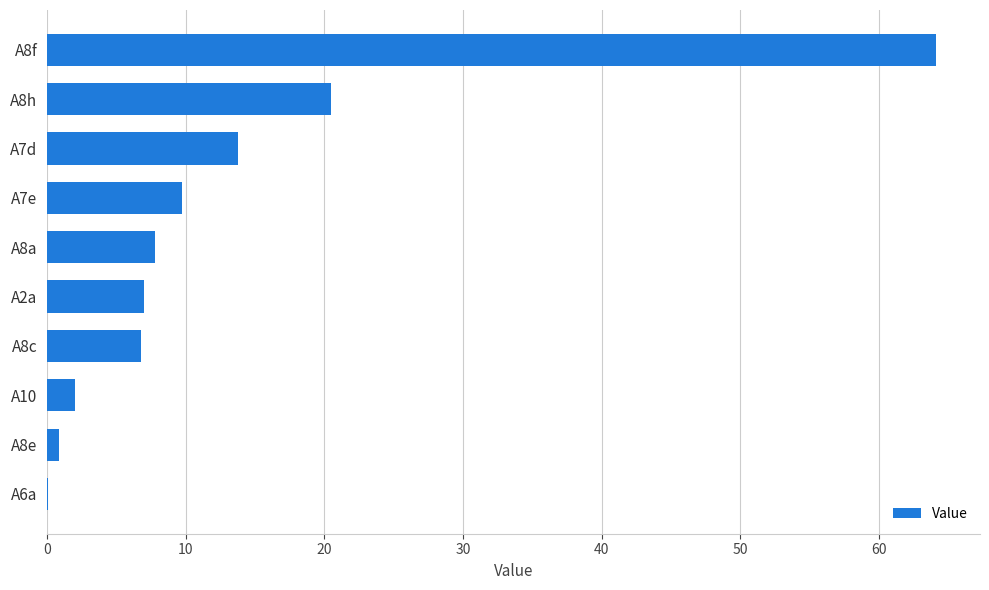

What is the ratio of the value at A7e to the value at A2a?

1.4